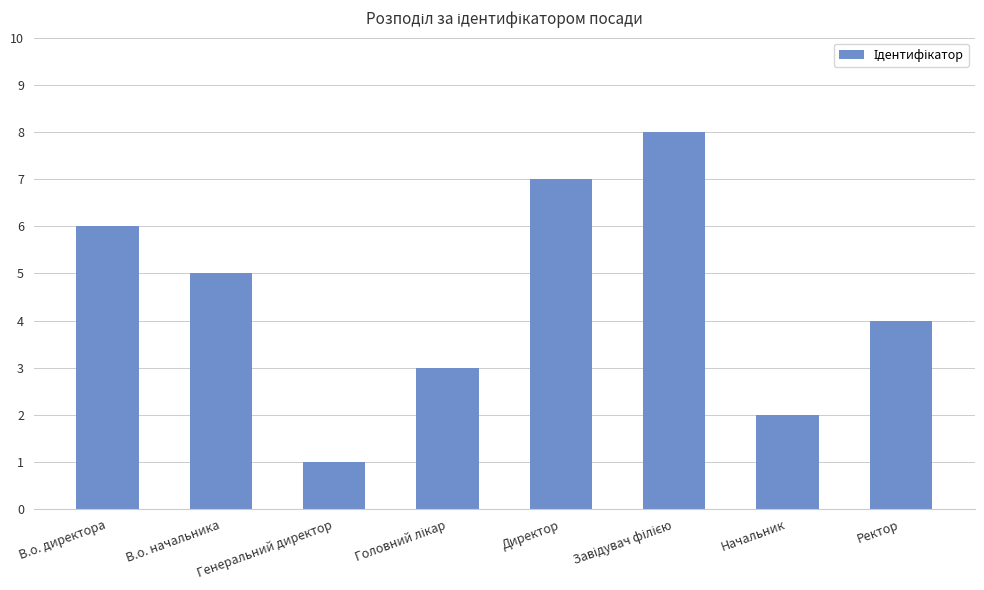

What is the maximum value shown in the chart?

8